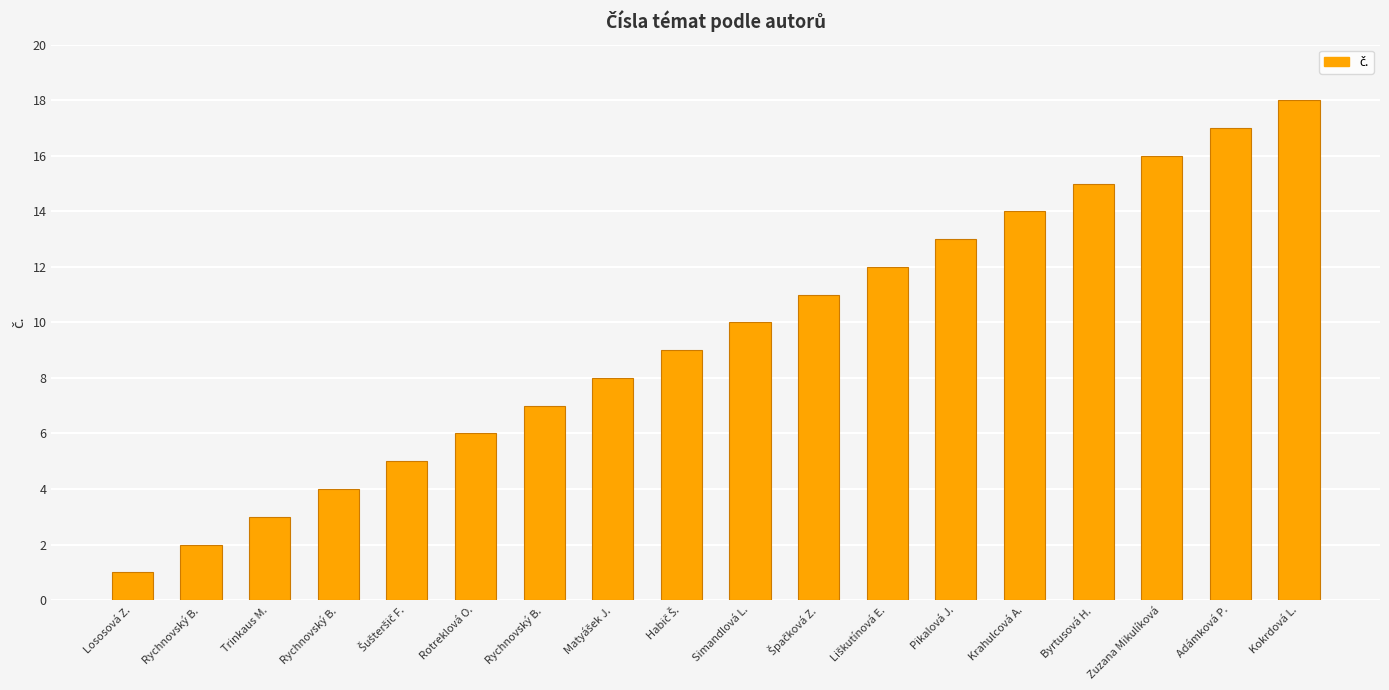

Are the bars horizontal?

No